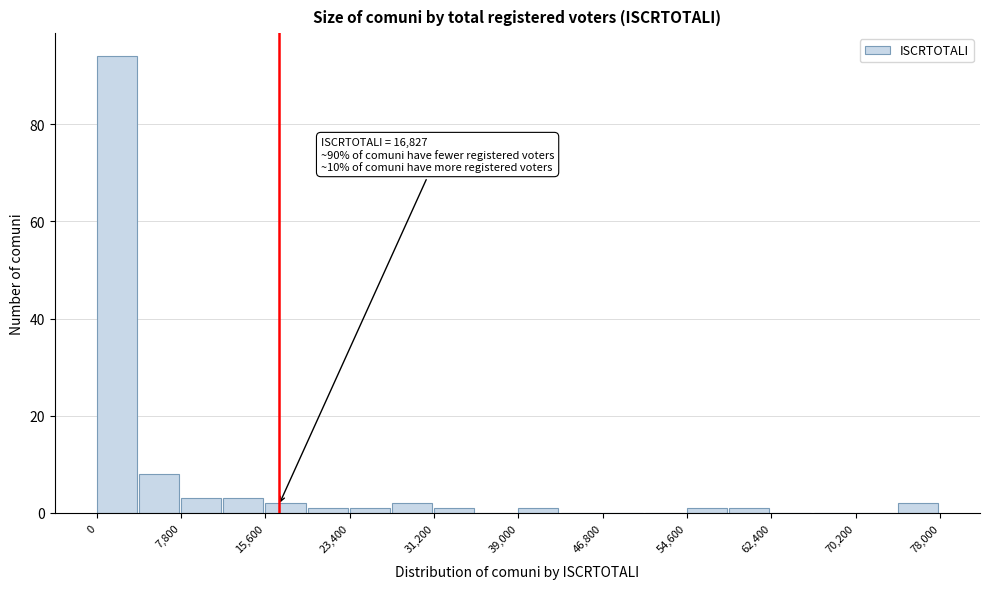

Read against the x-axis, roughly where is the centre of the tallest bar?

2000